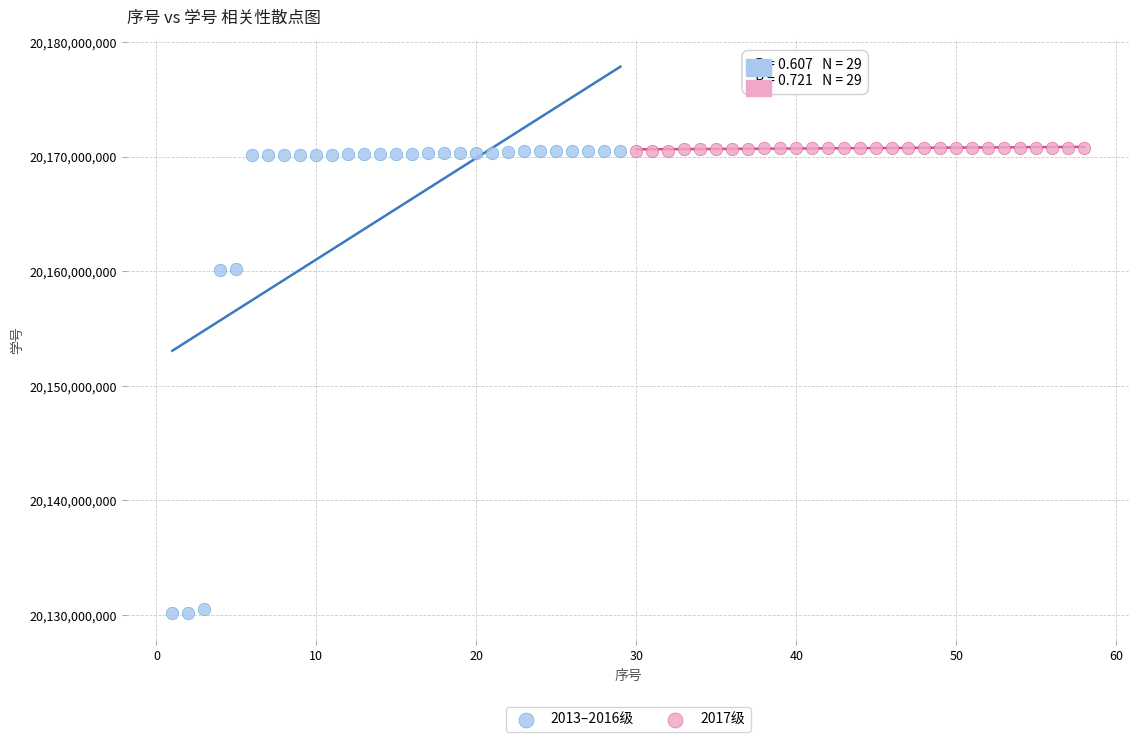

Which series has the largest Y range (max minus min)?

2013–2016级